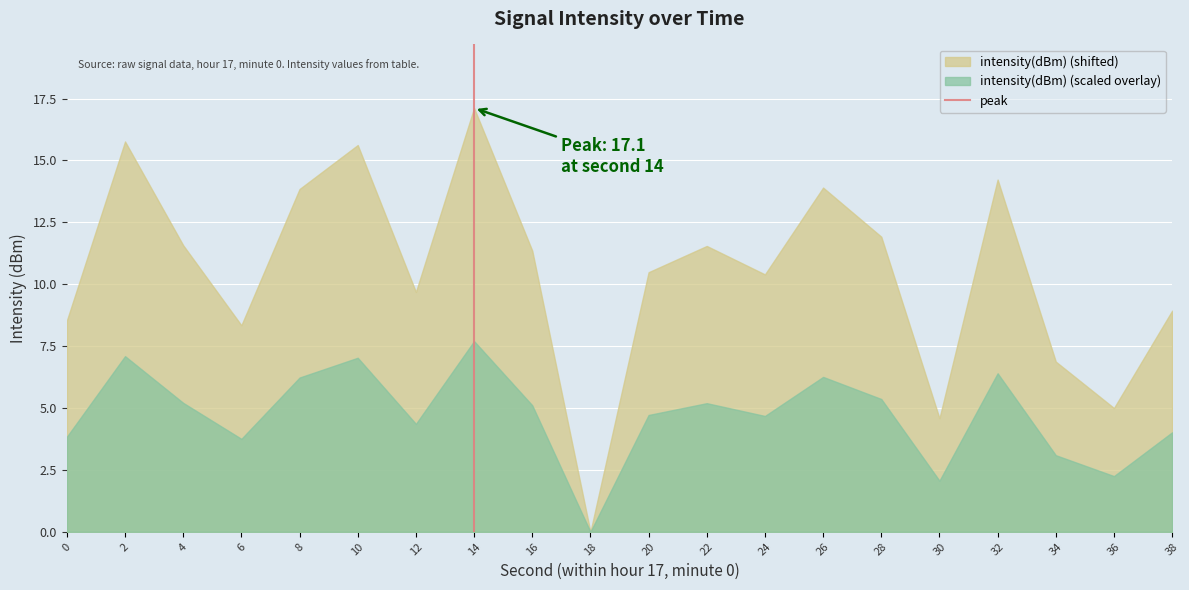

What is the total value across all series at 14?

24.8